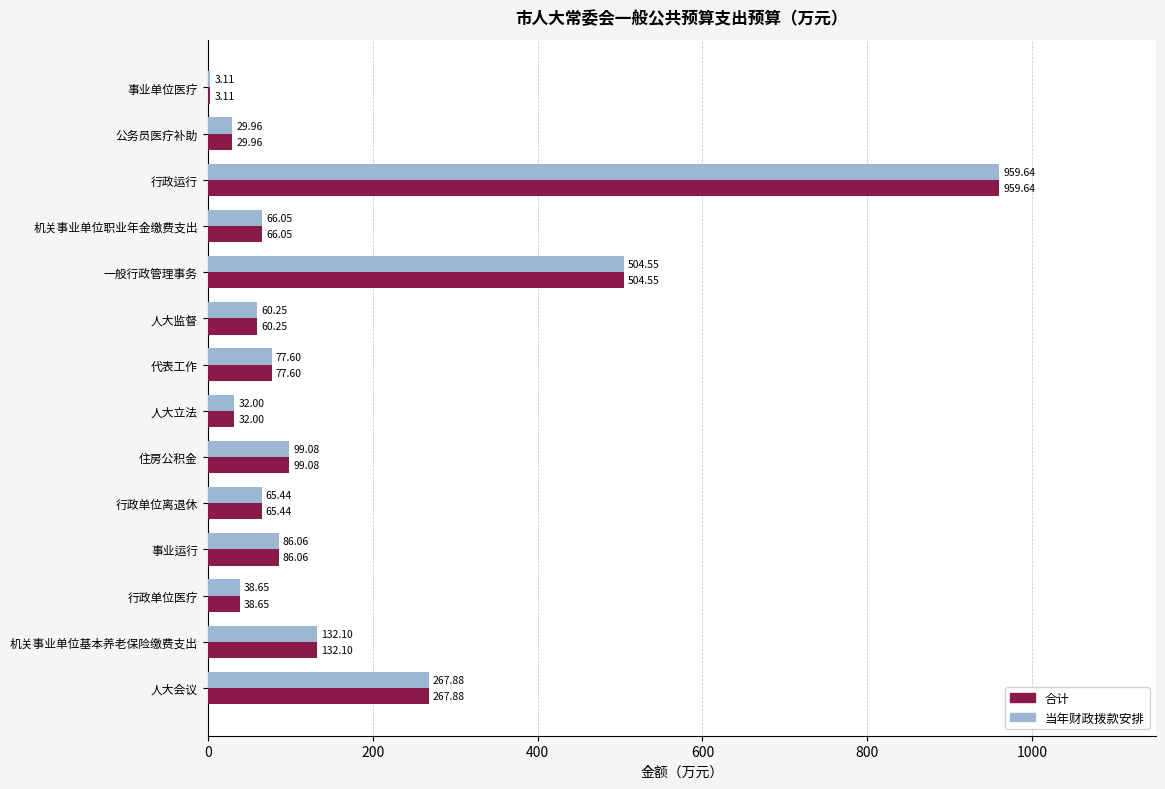

How many data points does each series have?

14